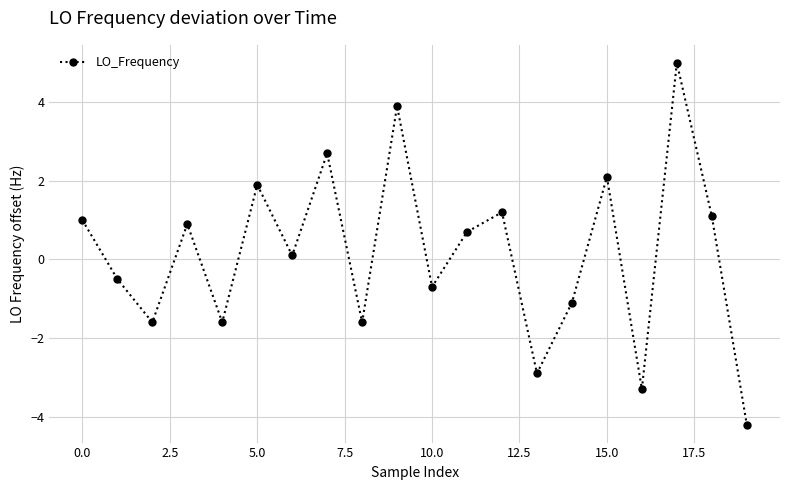

What is the value of the 3rd point from the left?

-1.6